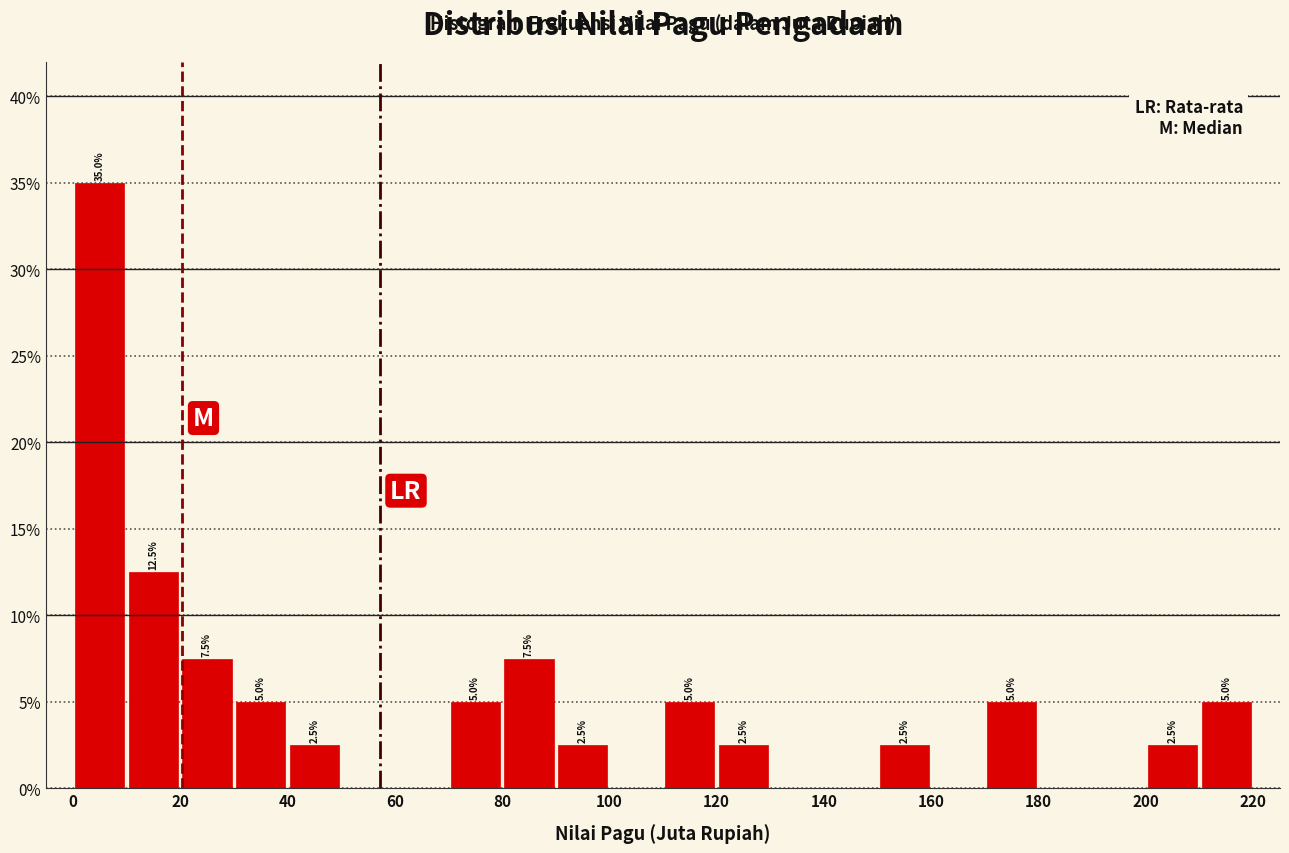

Which range on the x-axis has the tallest bar?

0 to 10